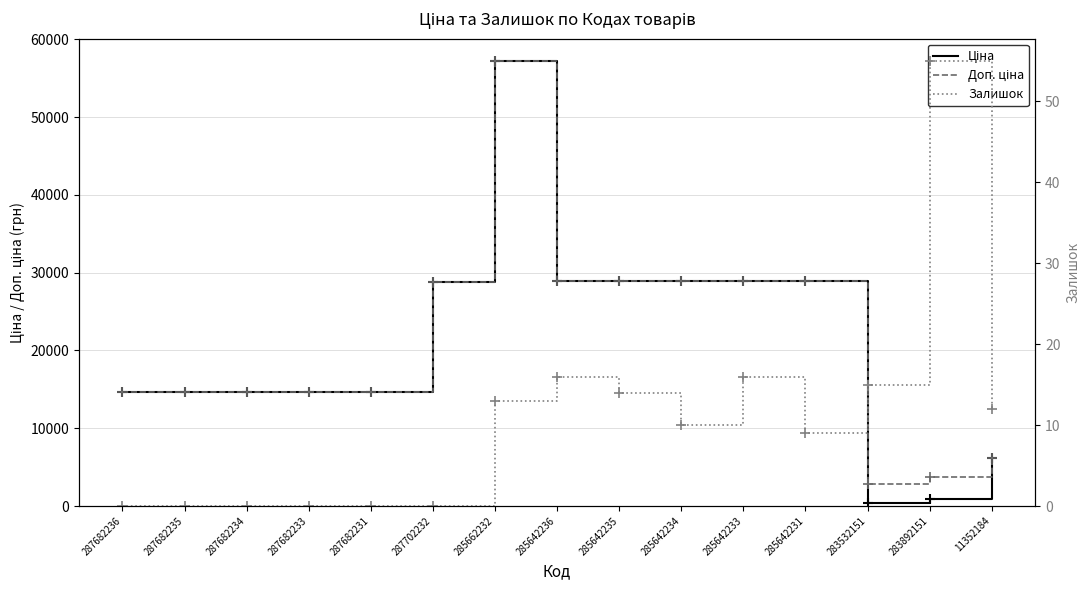

List the series in order of their peak value, lowest first.

Залишок, Ціна, Доп. ціна